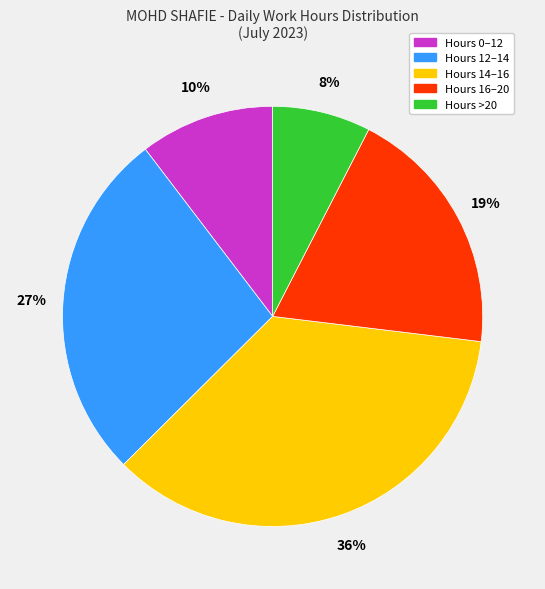

Is there any slice that represents more than half of the pie?

No